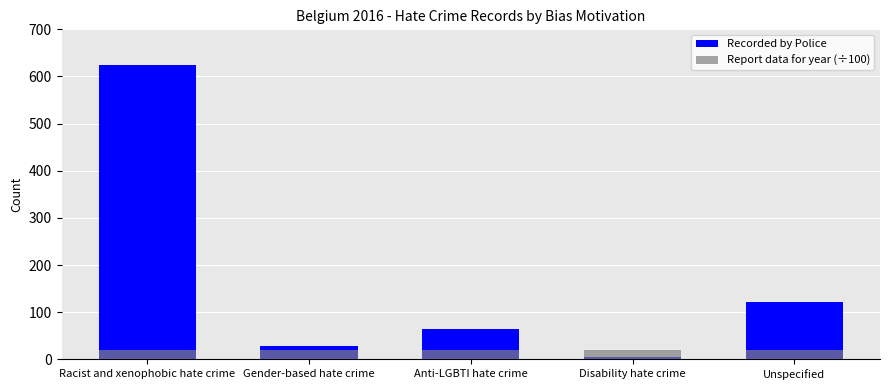

What is the label of the 2nd bar from the left?

Gender-based hate crime